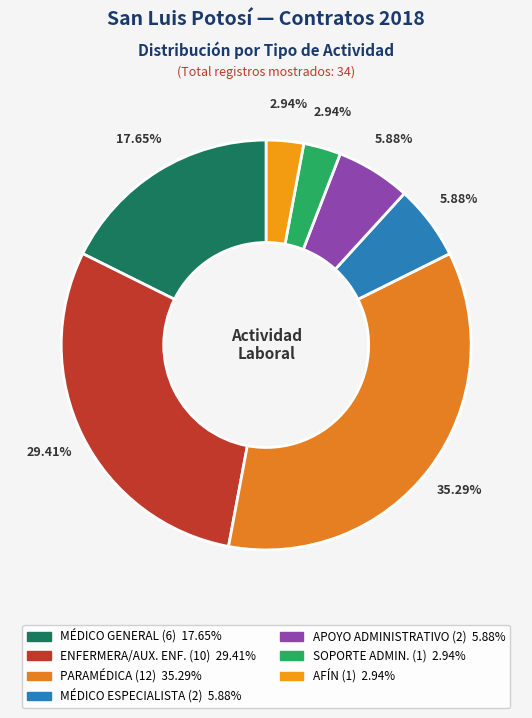

Count the number of slices in the pie.

7